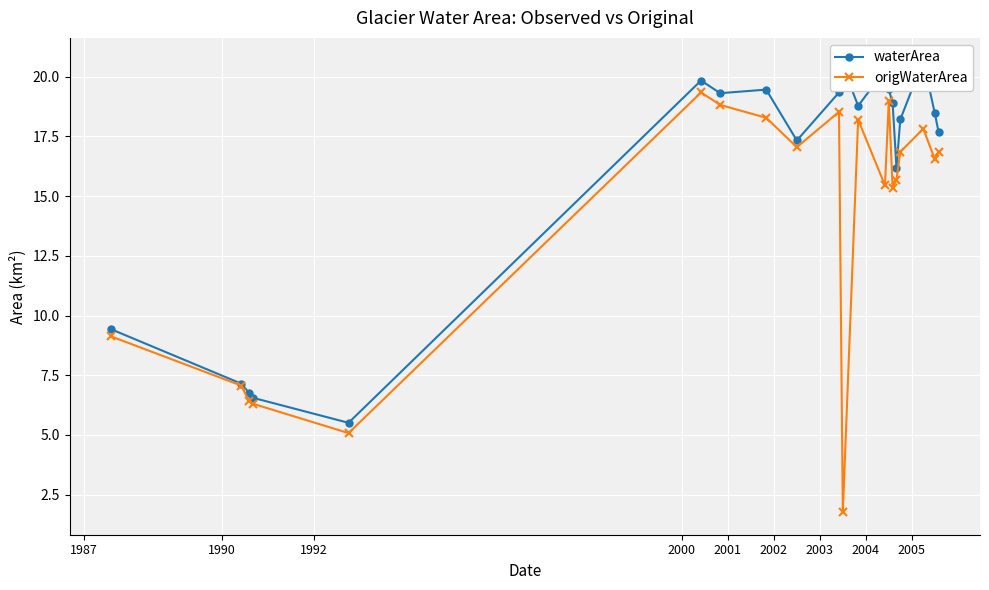

Which series has the largest total across all categories?

waterArea